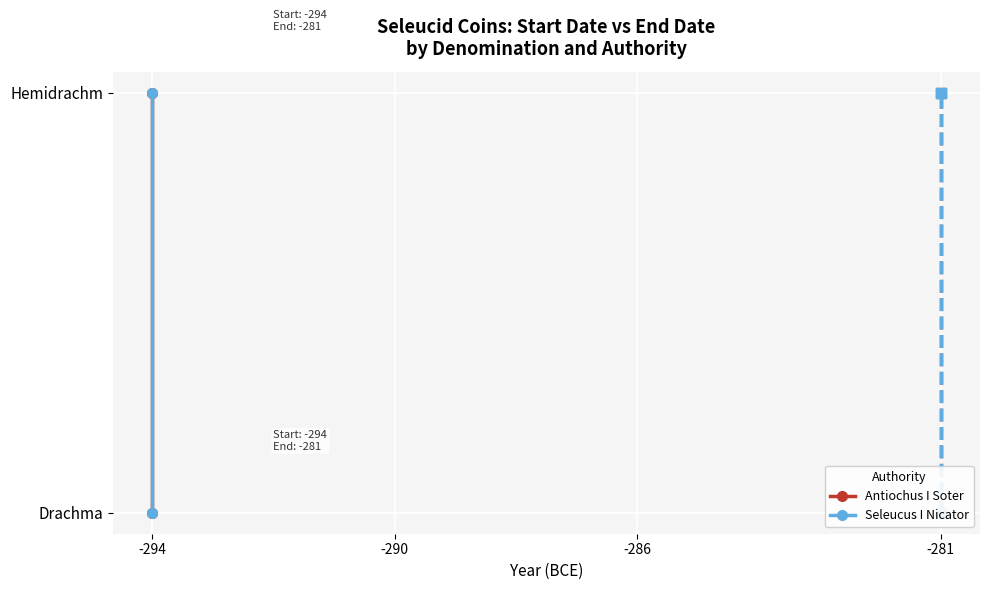

What is the total value across all series at -290?

2